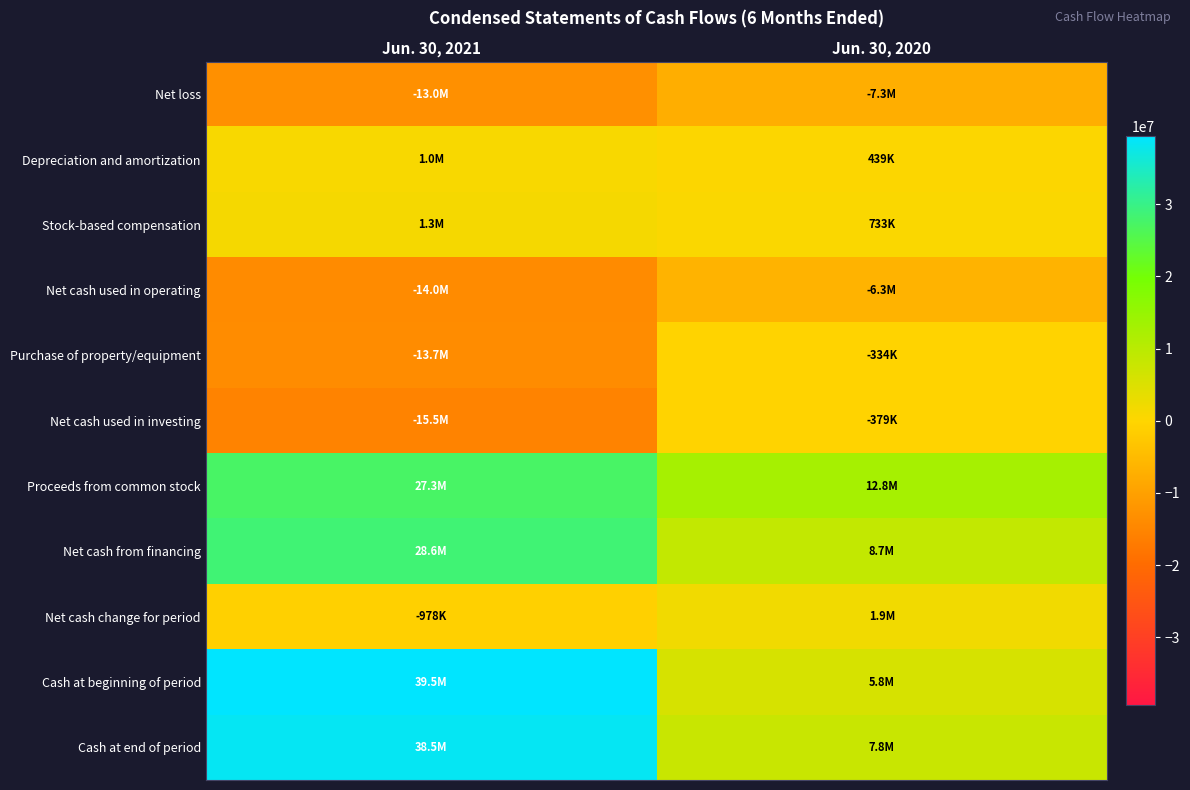

Count the number of categories in the chart.

2